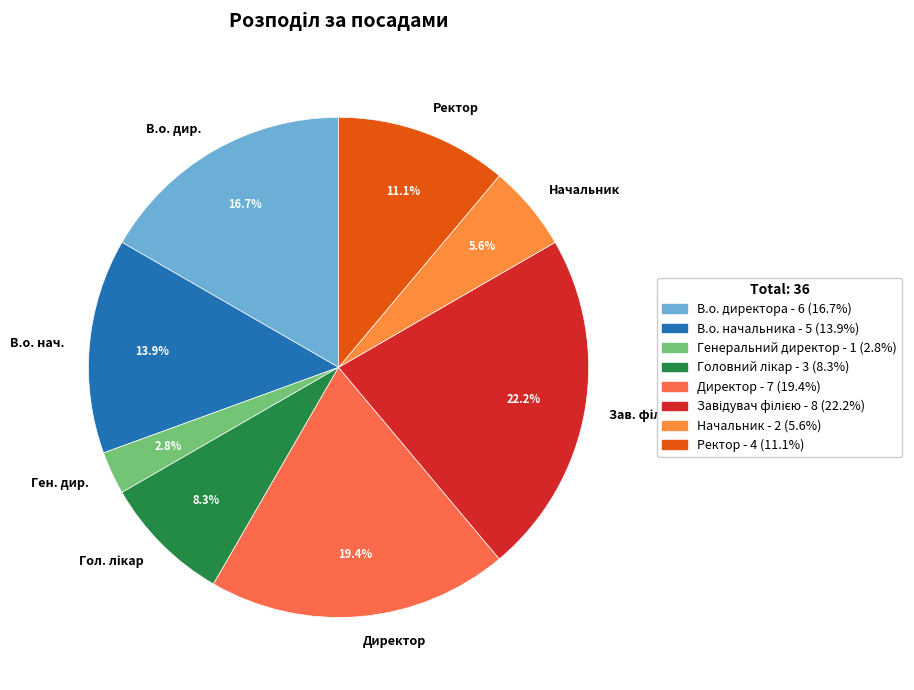

What is the smallest slice in the pie chart?

Ген. дир.